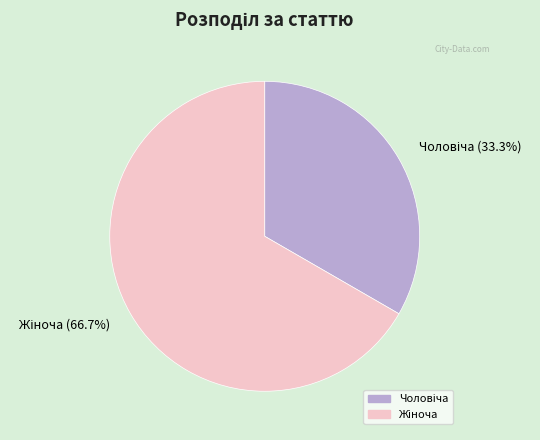

How many slices are in this pie chart?

2